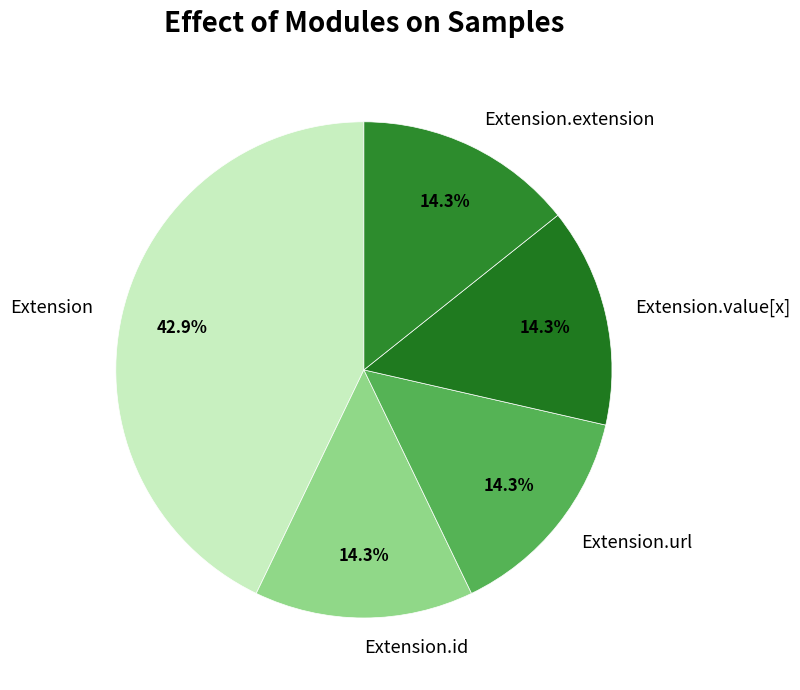

Is there any slice that represents more than half of the pie?

No